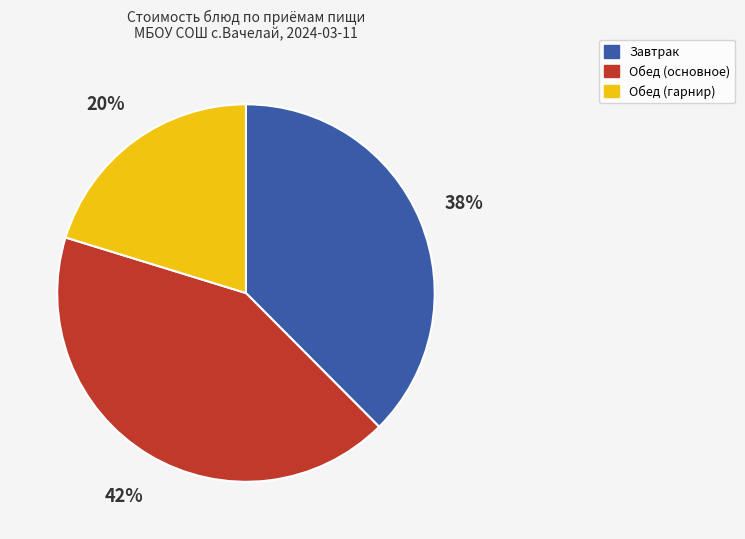

Is there any slice that represents more than half of the pie?

No